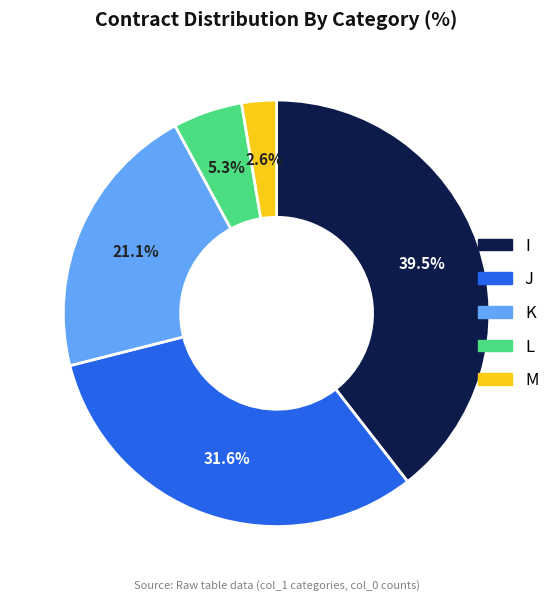

Combined, do L and K account for over 50%?

No